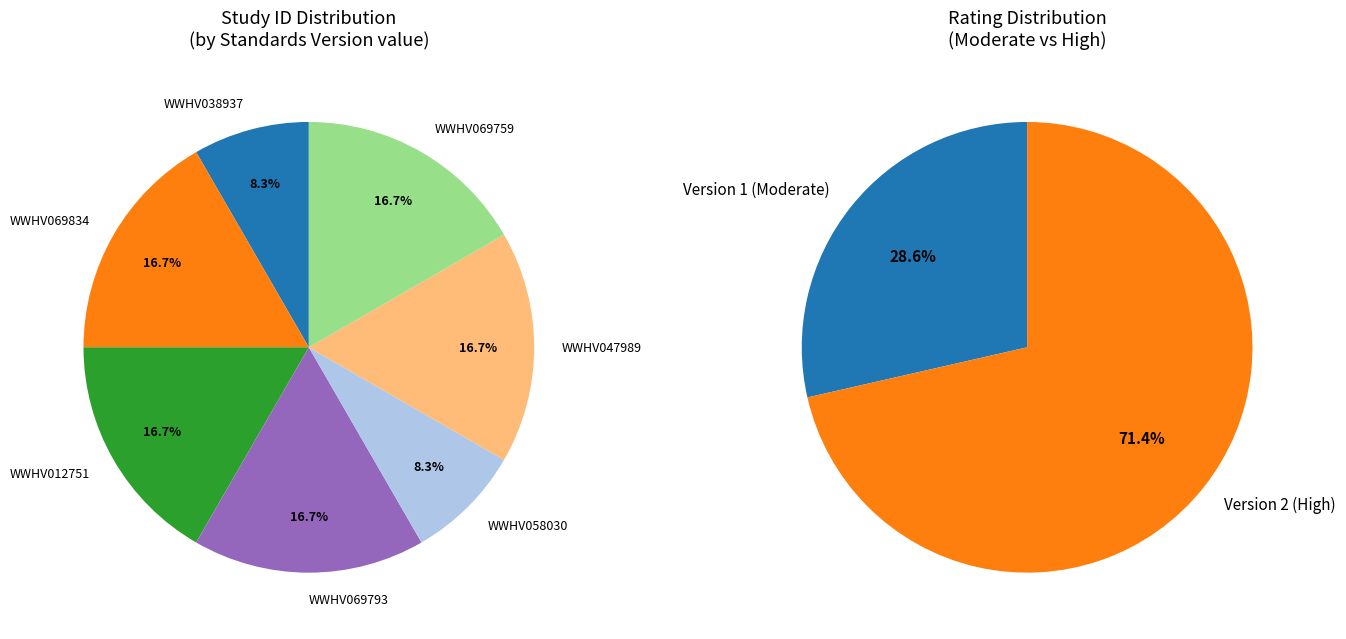

To the nearest percent, what is the average slice percentage?

14%